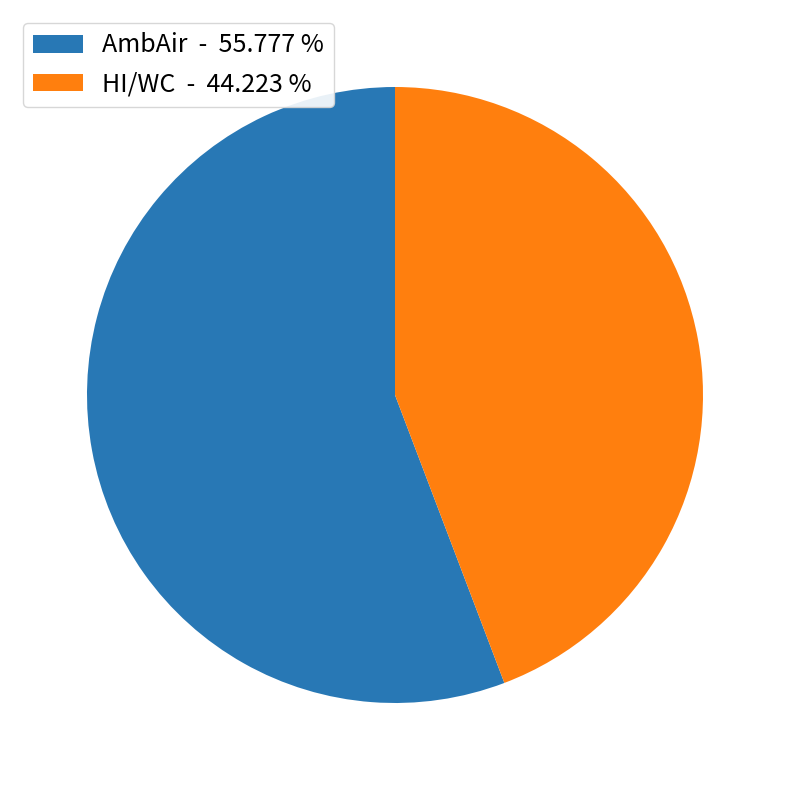

Approximately how many times larger is the value at AmbAir - 55.777 % compared to HI/WC - 44.223 %?

1.3